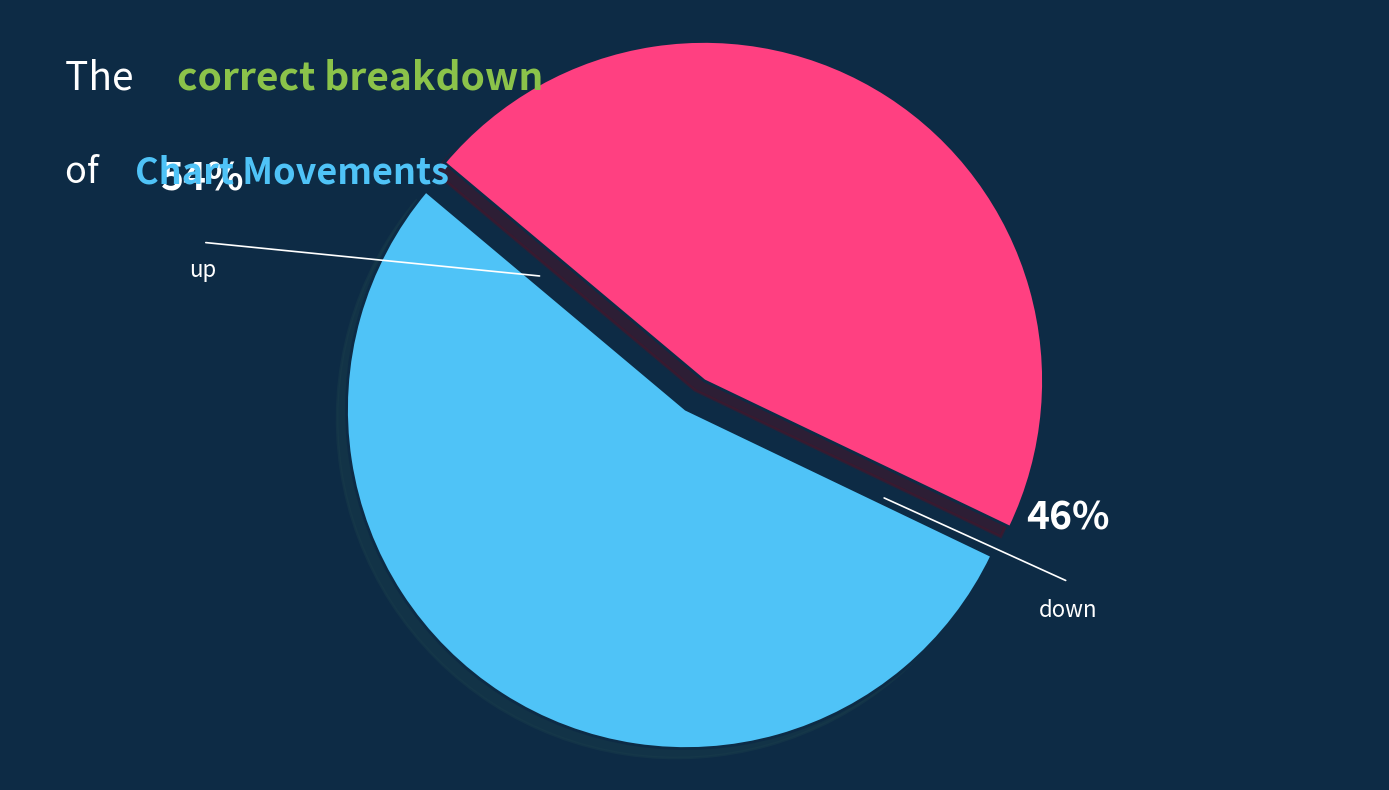

To the nearest percent, what is the difference between the largest and smallest slice percentages?

8%